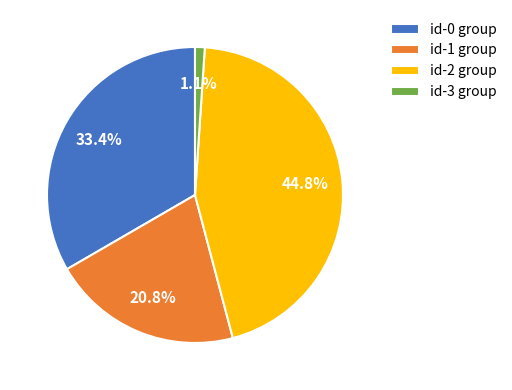

How much of the chart is everything except id-0 group?

66.6%